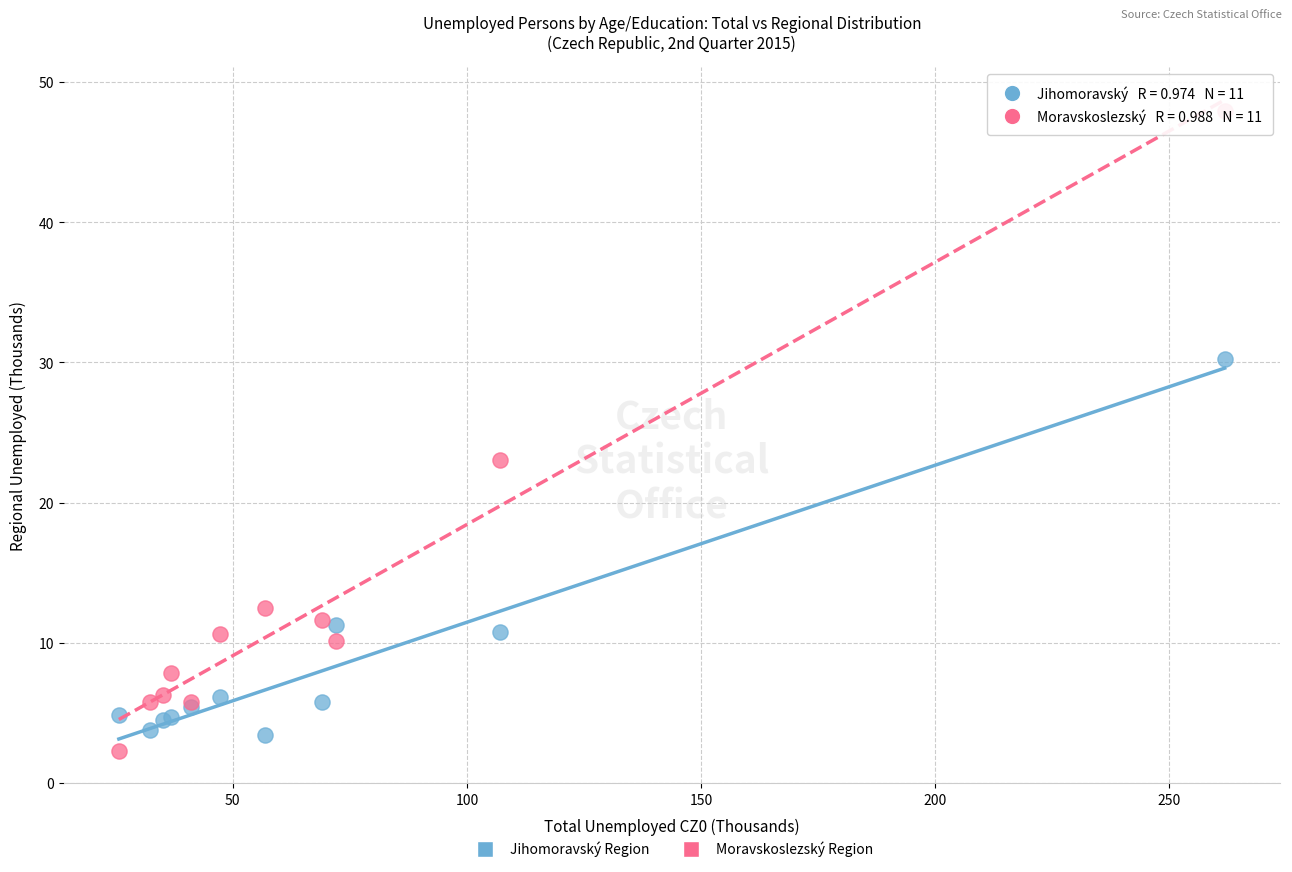

Across all series, what Y value is closest to 25?

23.1